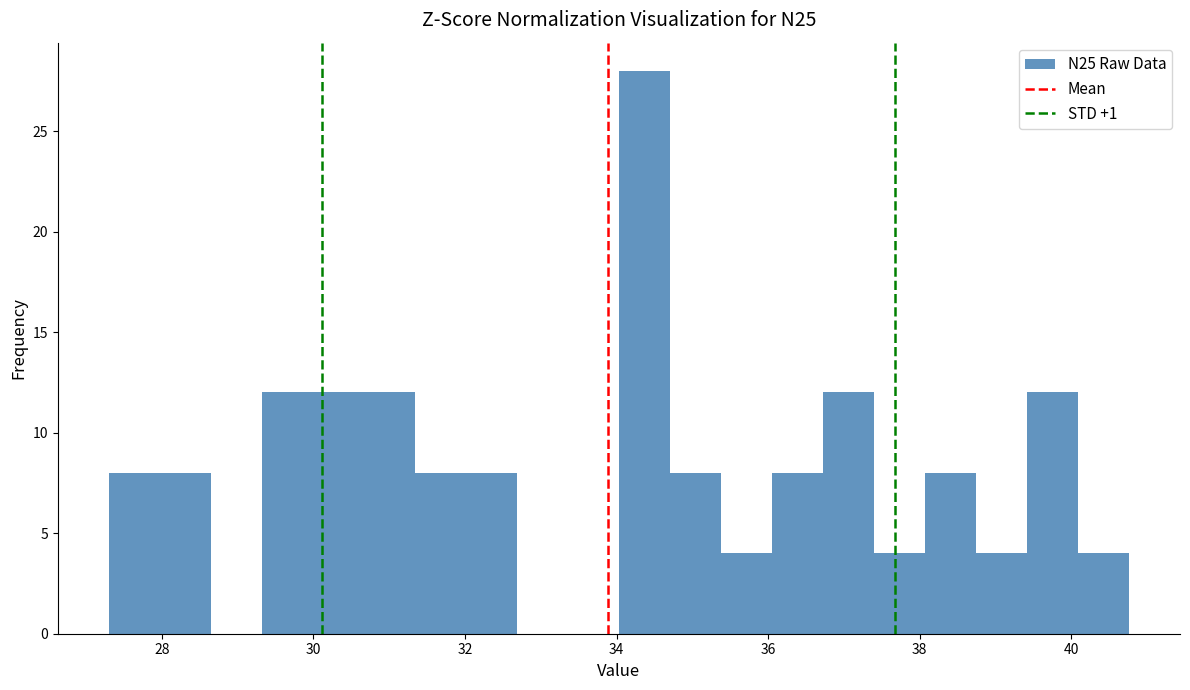

Around what value on the x-axis is the tallest bar? Give the approximate position of its centre, as read against the axis.

34.4